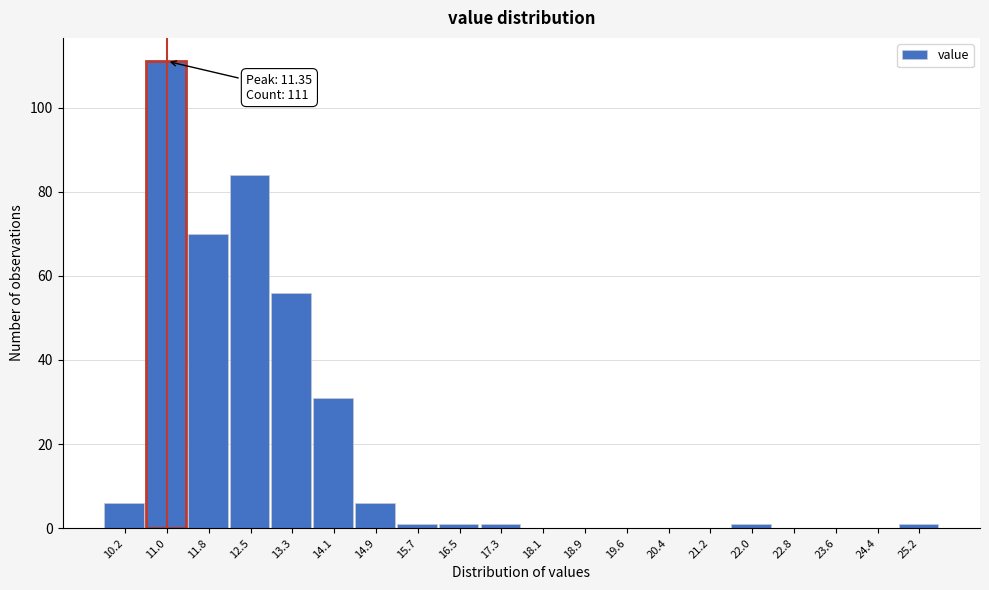

Reading left to right, extract all data points from this chart.

10.2=6	11.0=111	11.8=70	12.5=84	13.3=56	14.1=31	14.9=6	15.7=1	16.5=1	17.3=1	18.1=0	18.9=0	19.6=0	20.4=0	21.2=0	22.0=1	22.8=0	23.6=0	24.4=0	25.2=1